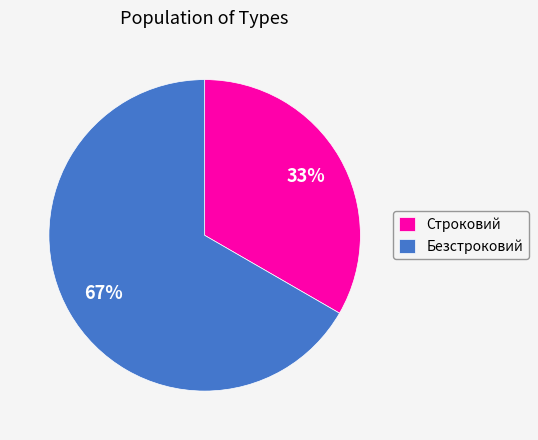

What percentage is the Безстроковий slice, to the nearest percent?

67%